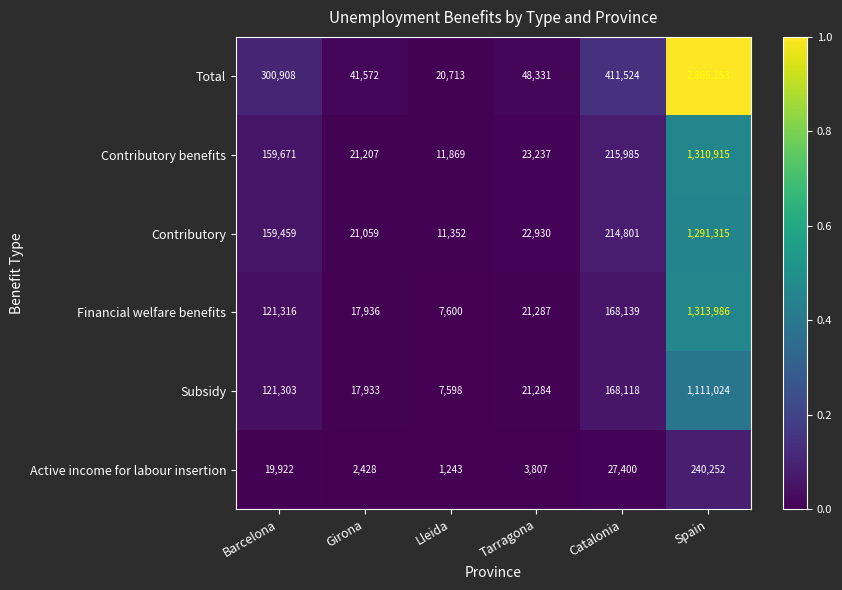

What is the maximum value shown in the chart?

2865153